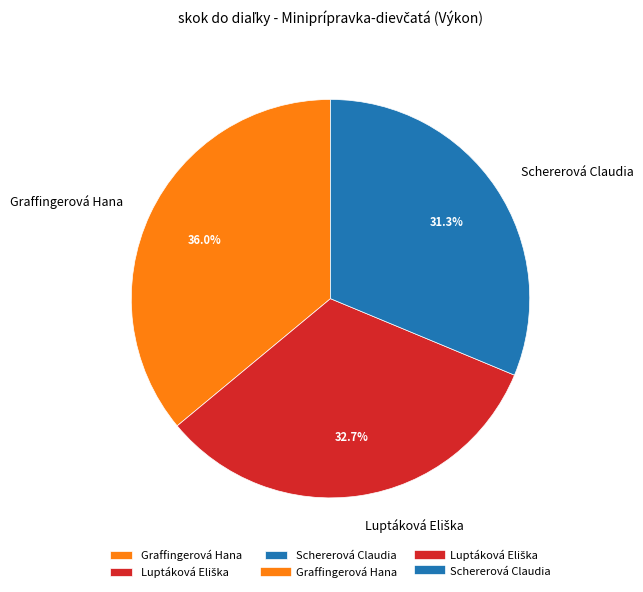

To the nearest percent, what percentage of the pie is Graffingerová Hana?

36%